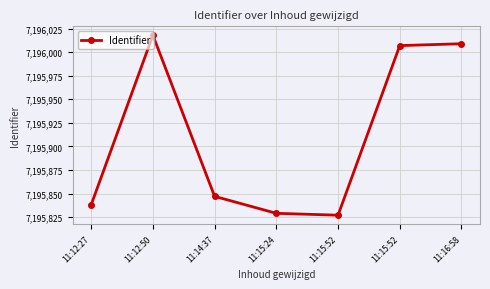

How many data points does each series have?

7